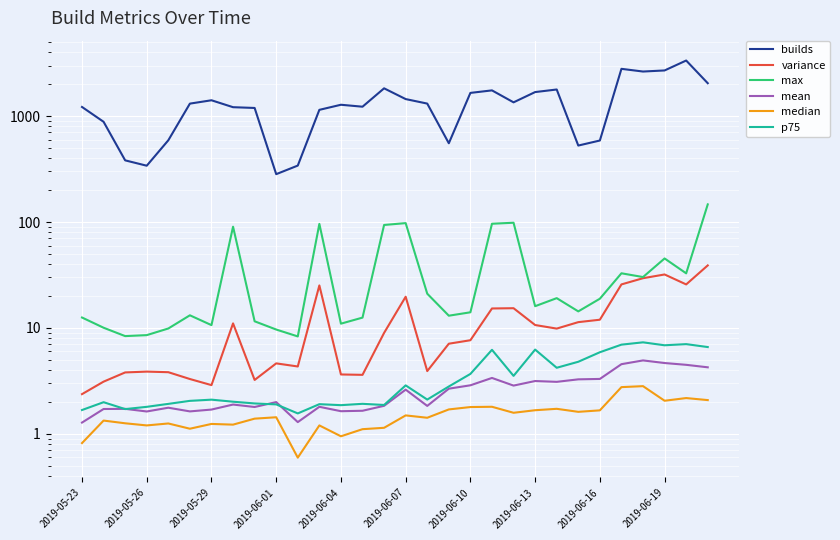

How many lines are shown in the chart?

6